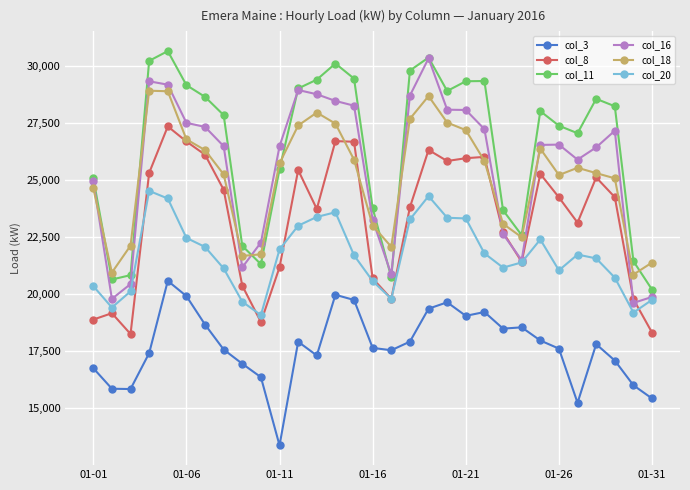

What is the value of the col_8 point at the 28th from the left?

25104